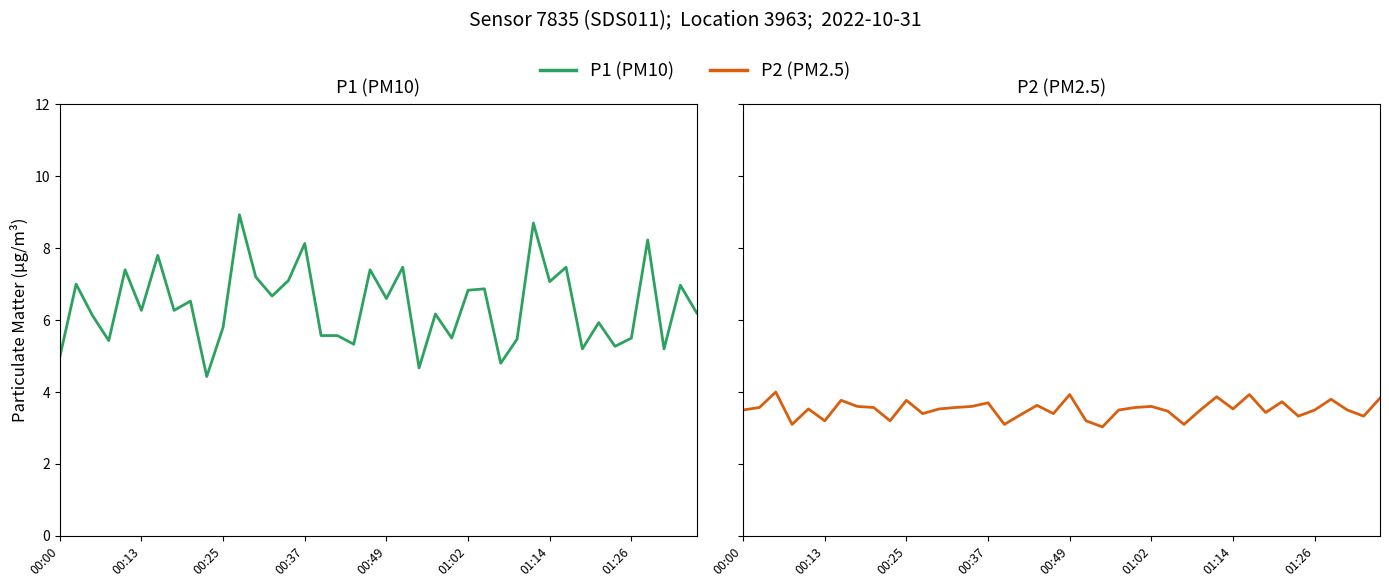

Which has a higher value, 22 or 39?

39